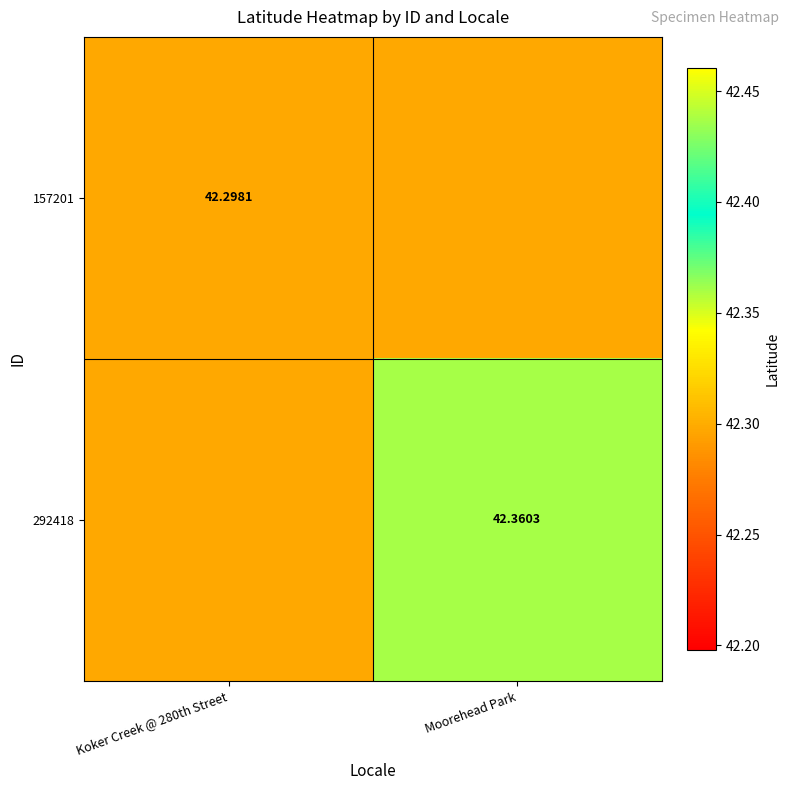

What is the total value across all series at Moorehead Park?

84.7